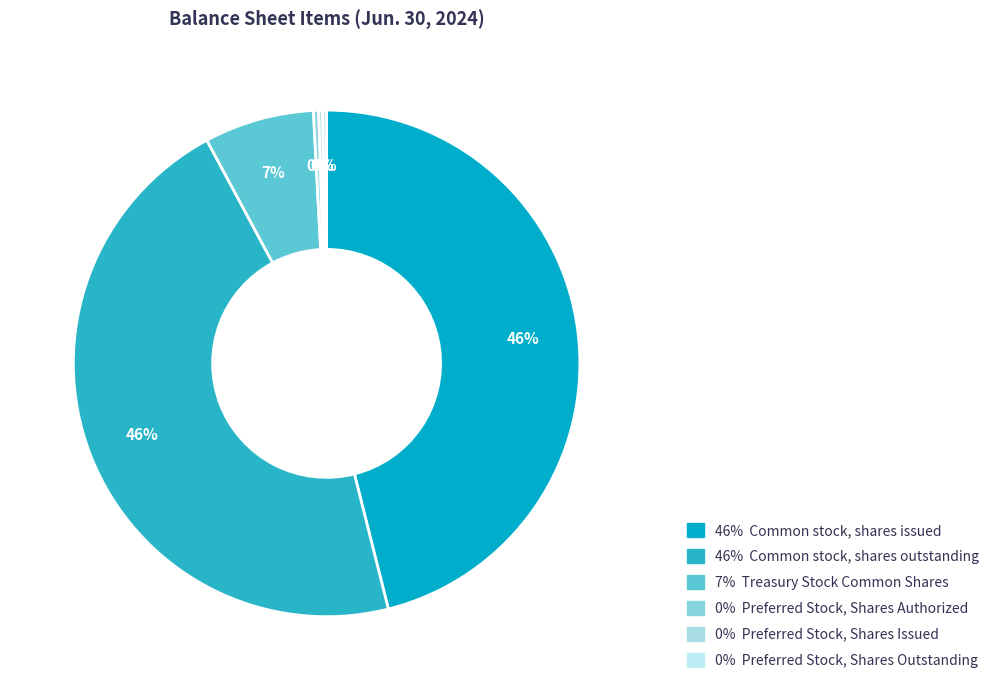

Which category has the biggest portion of the pie?

Common stock, shares issued